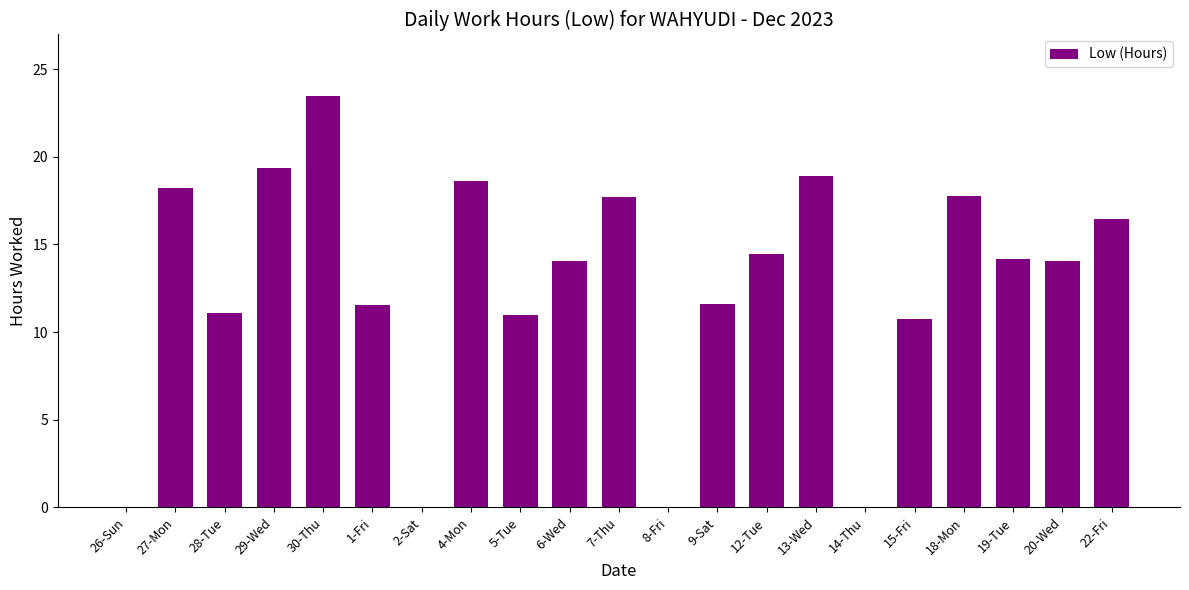

Which has a higher value, 4-Mon or 15-Fri?

4-Mon